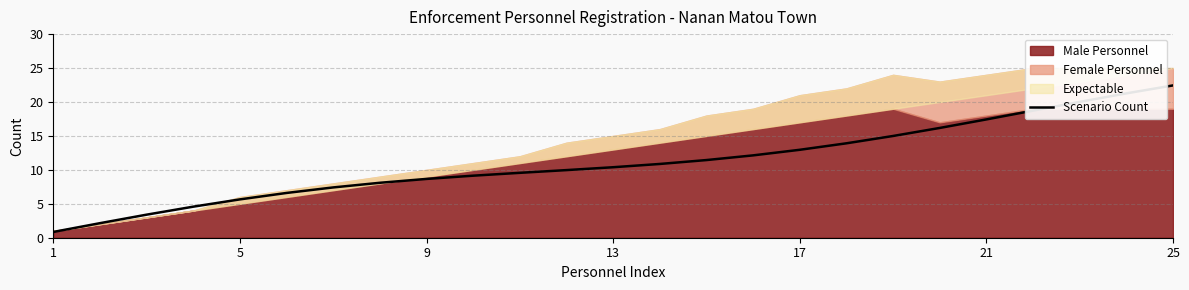

Does the chart have visible grid lines?

Yes